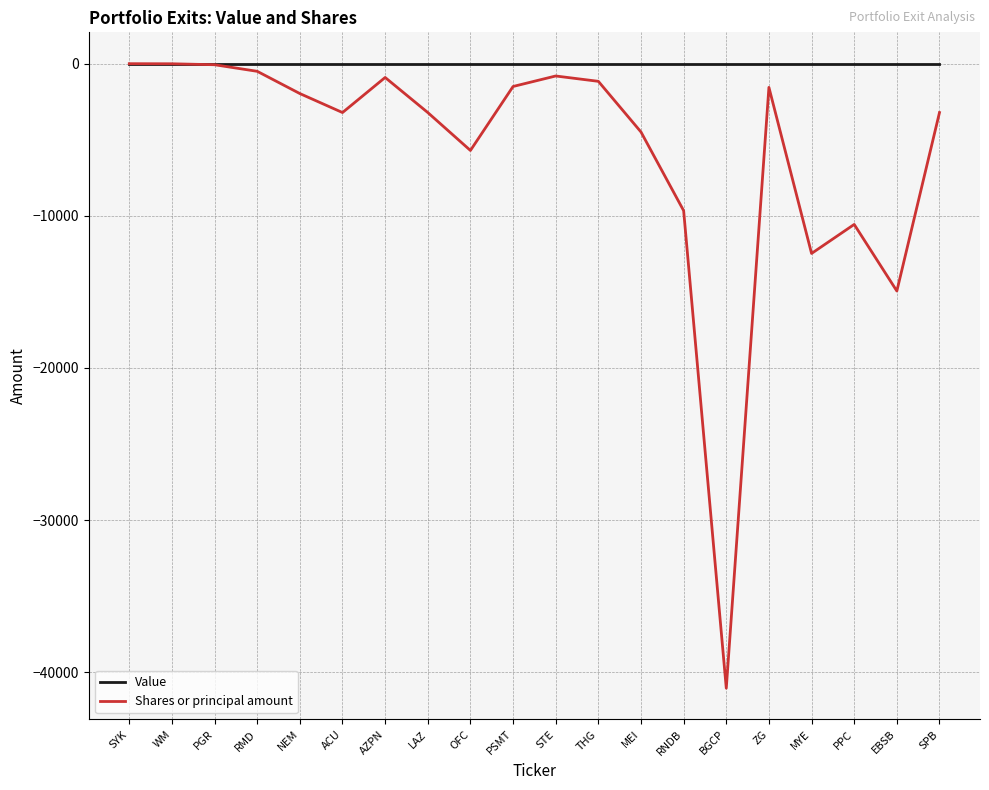

Is the value of Value at PGR greater than the value of Shares or principal amount at THG?

Yes